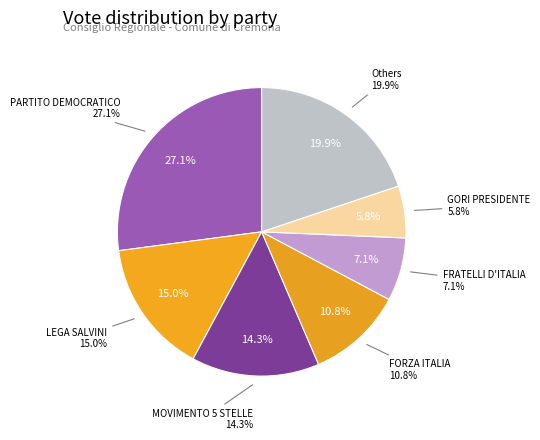

What percentage is the +EUROPA CON EMMA BONINO slice, to the nearest percent?

2%